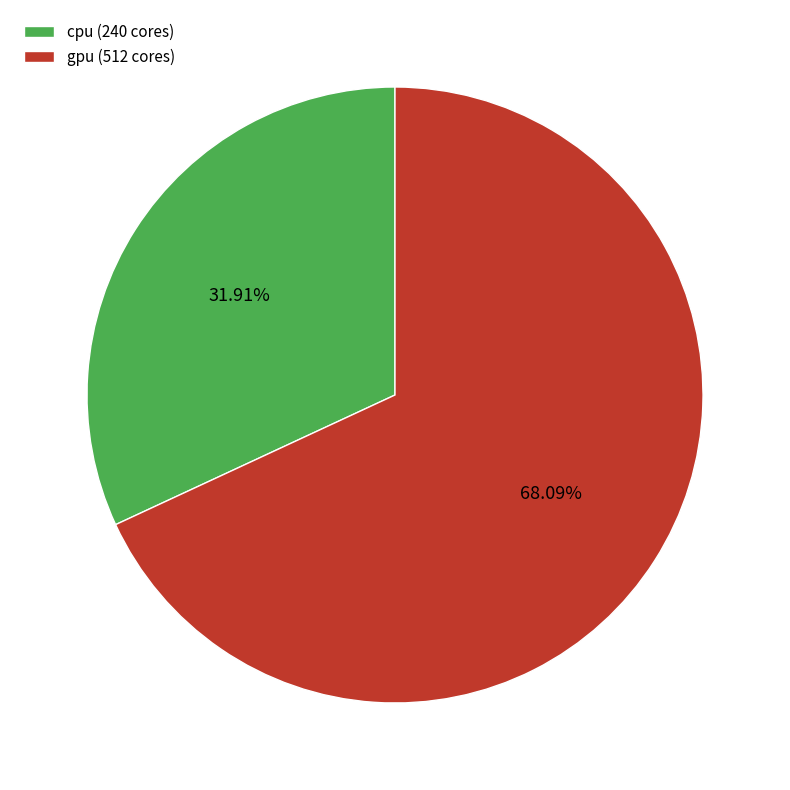

Which category has the smallest portion of the pie?

cpu